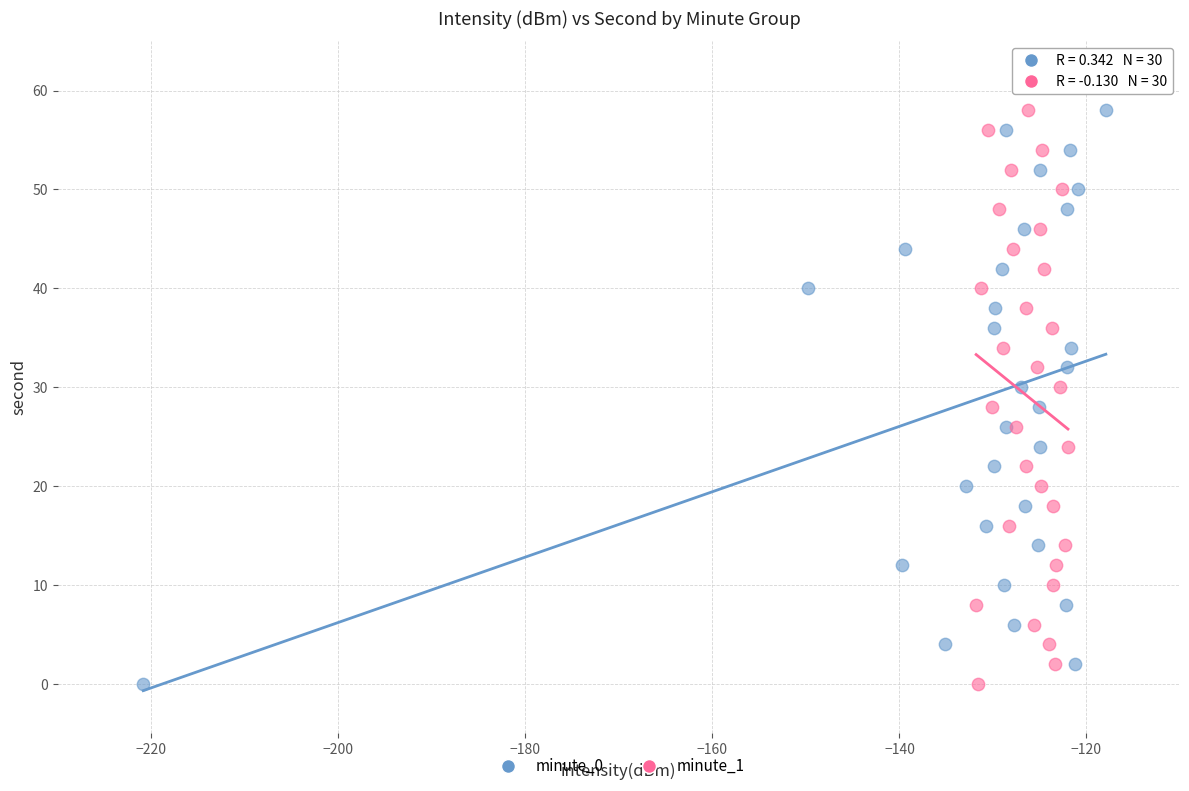

What are all the series names shown in the legend?

minute_0, minute_1